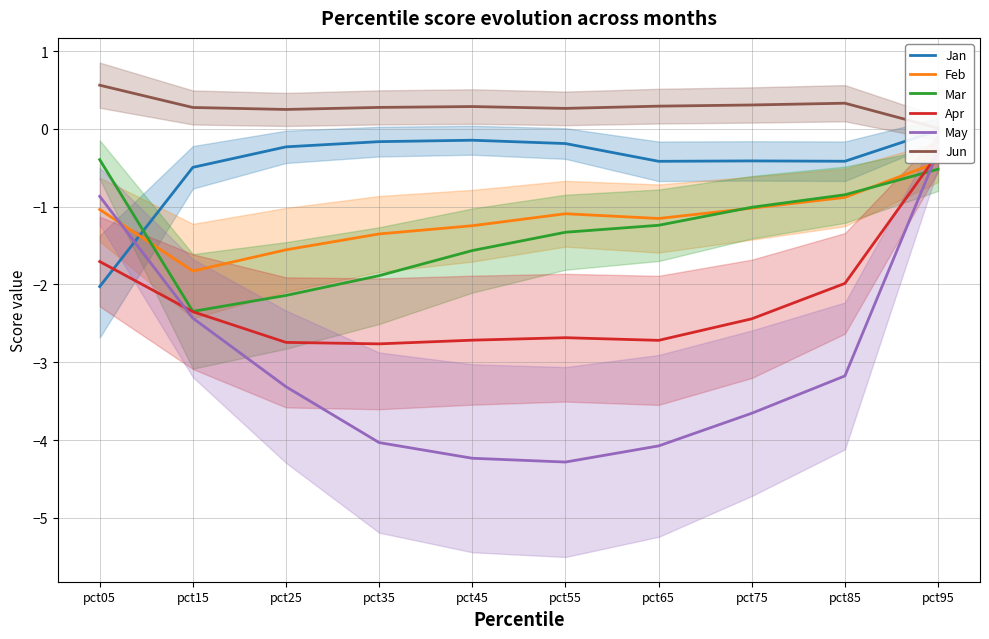

Is it true that Jan equals -0.4 at pct75?

True